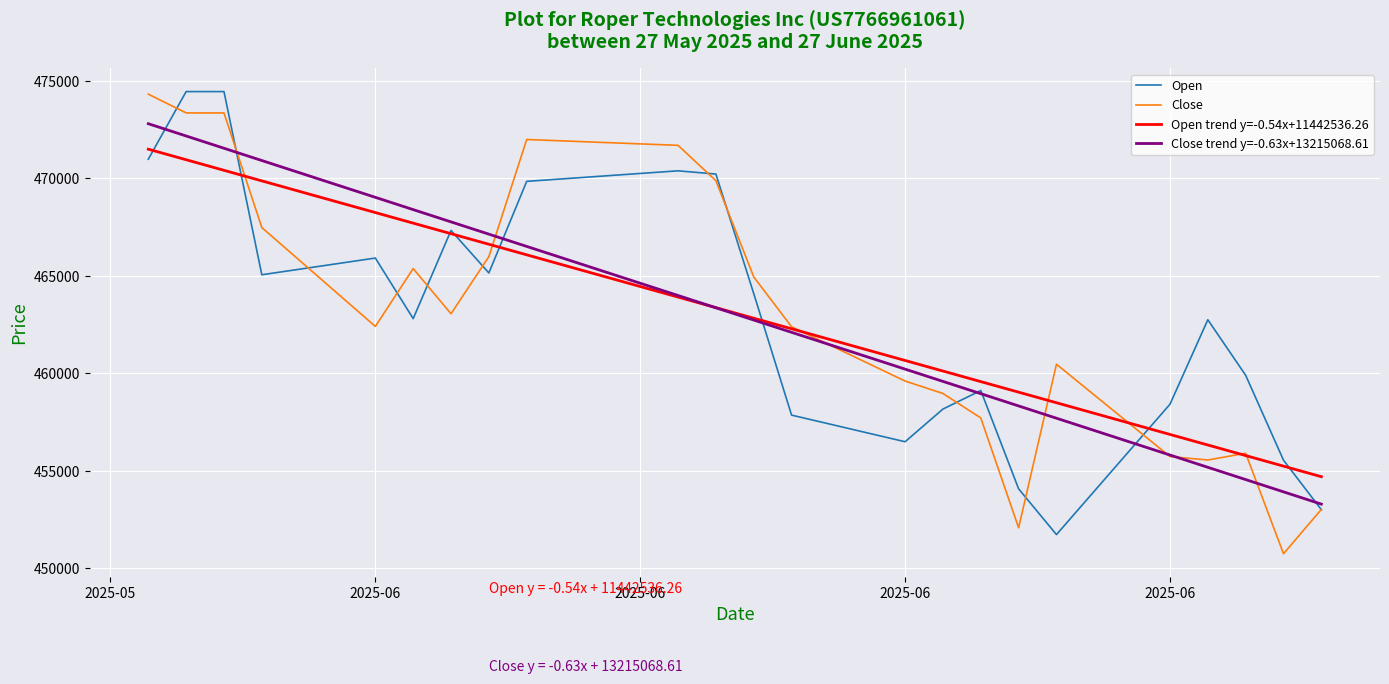

What is the maximum value for Close?

474322.0